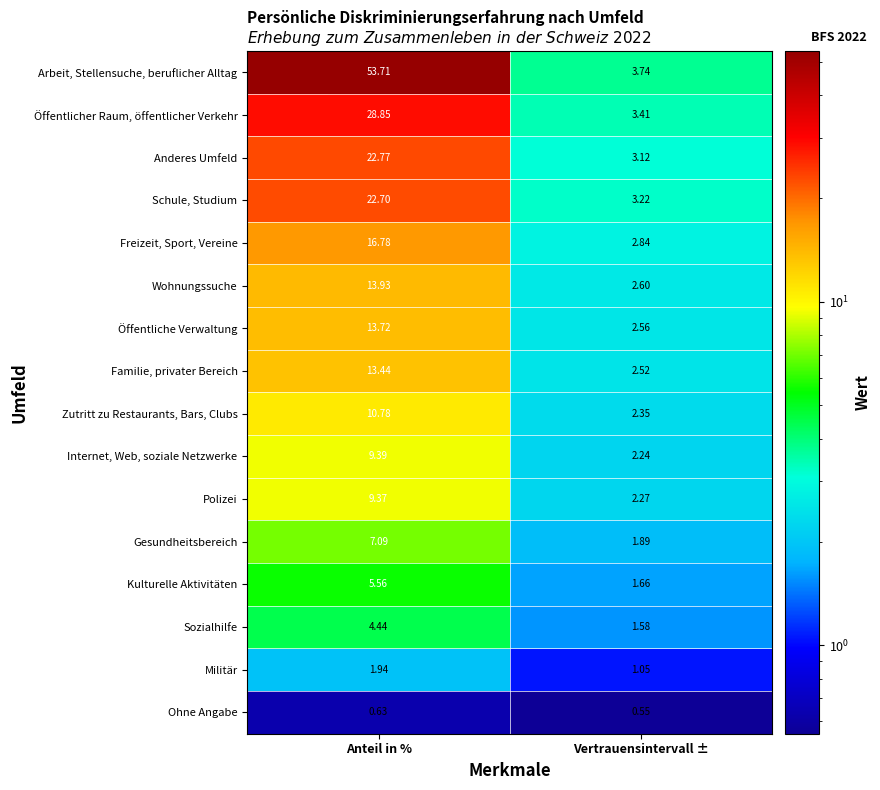

Which series has the widest spread of values?

Arbeit, Stellensuche, beruflicher Alltag